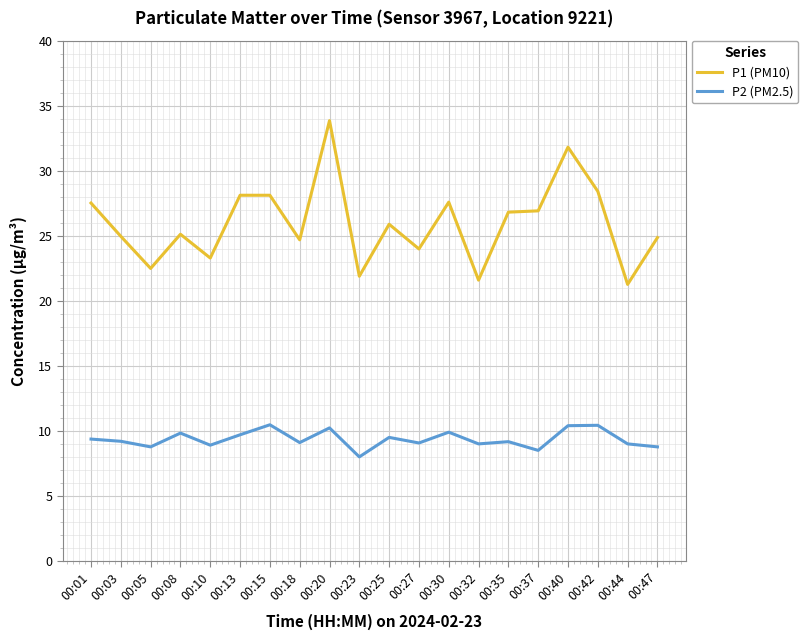

What is the minimum value shown in the chart?

8.0